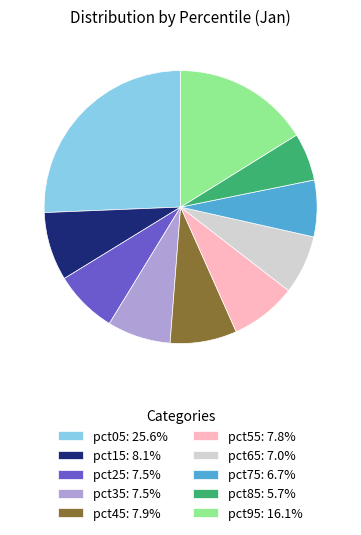

Does pct65 represent more than half of the total?

No